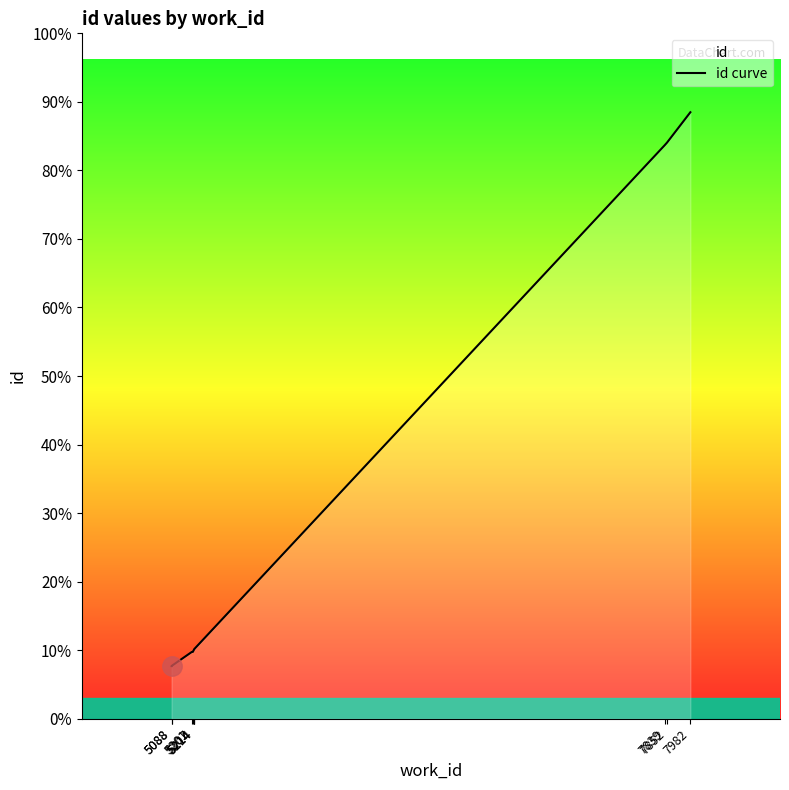

Between 5088 and 7982, which is larger?

7982